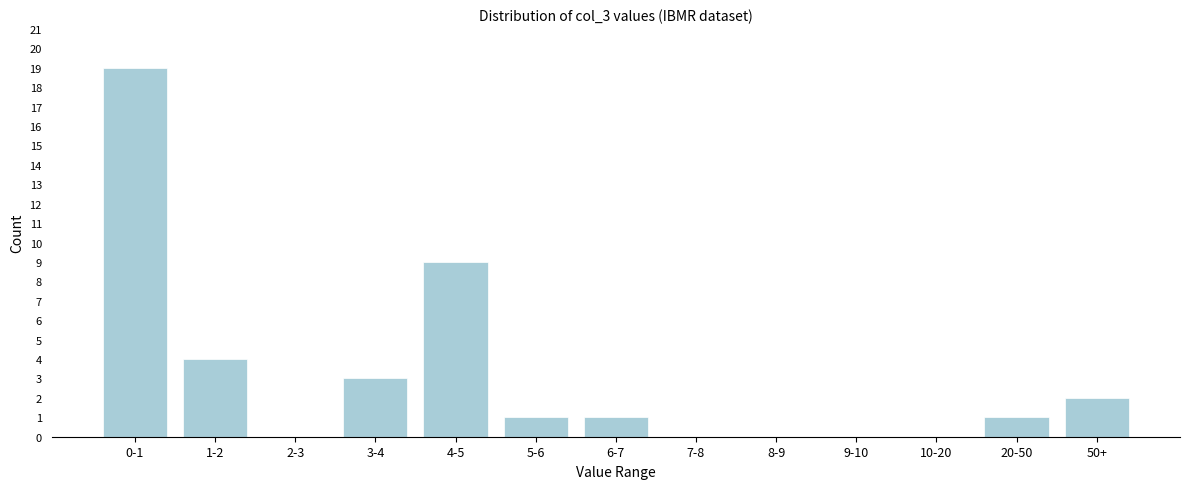

Reading left to right, what are all the values shown in this chart?

0-1=19	1-2=4	2-3=0	3-4=3	4-5=9	5-6=1	6-7=1	7-8=0	8-9=0	9-10=0	10-20=0	20-50=1	50+=2